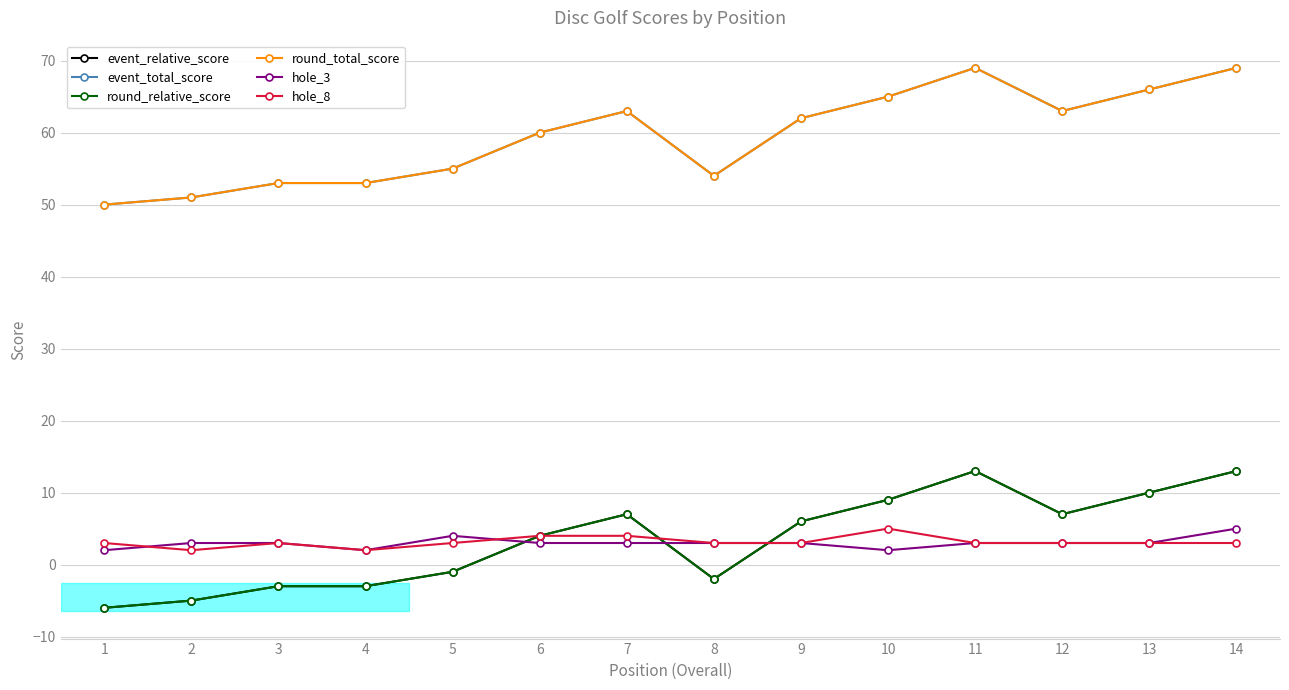

True or false: round_total_score and event_total_score intersect in this chart.

False